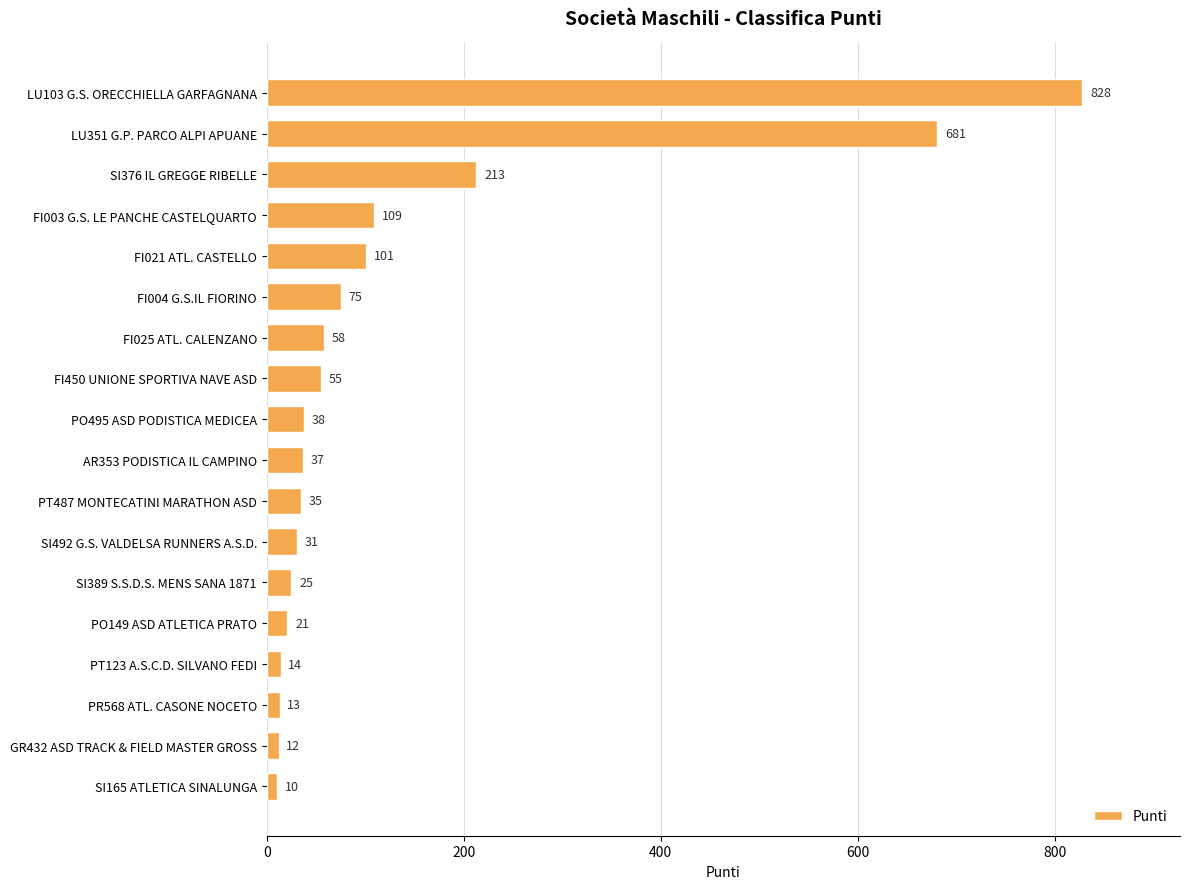

Are the bars horizontal?

Yes